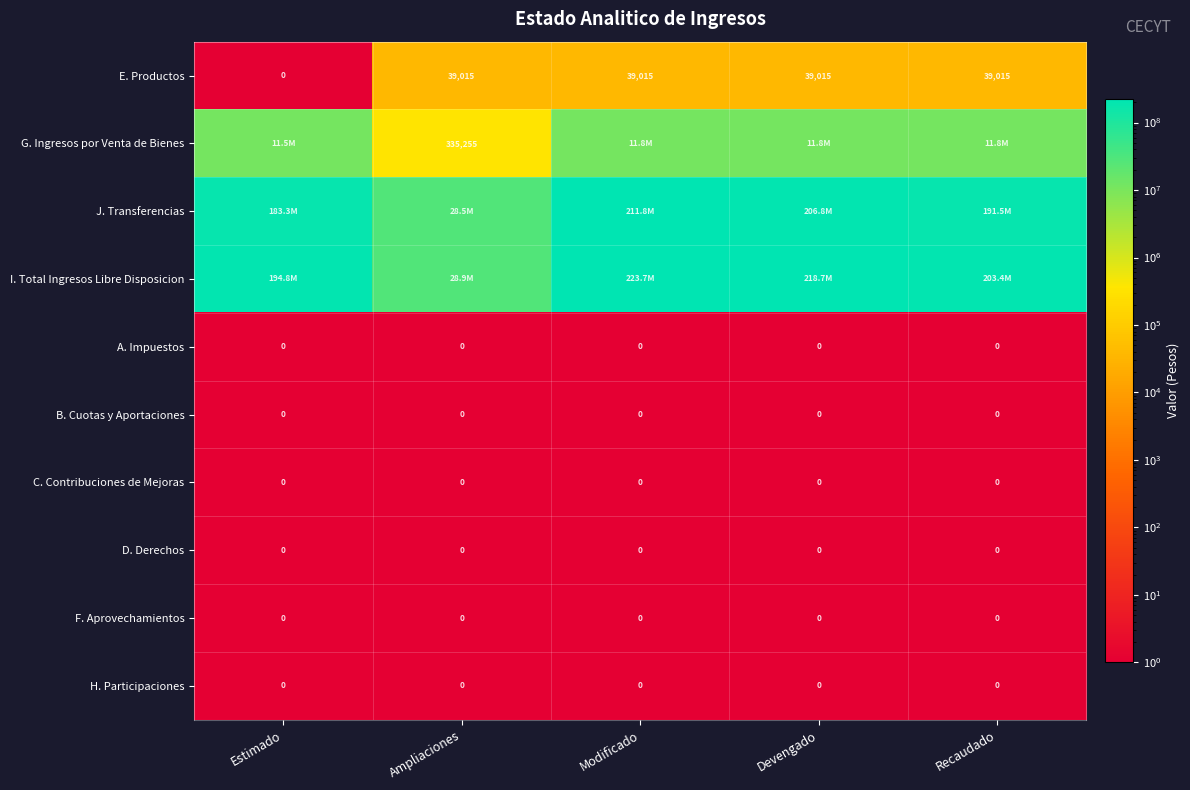

What is the spread (max minus min) of values at Estimado?

194771250.0